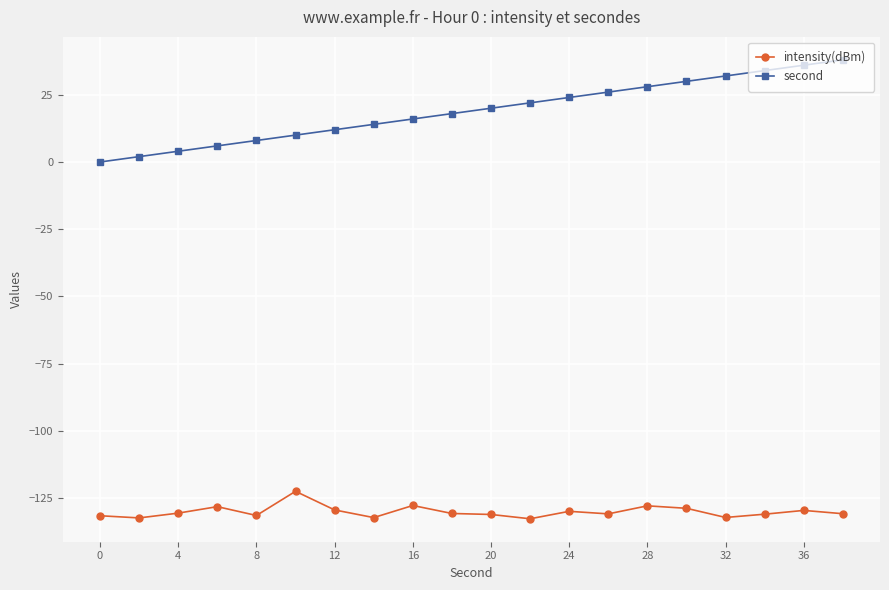

What is the maximum value for second?

38.0